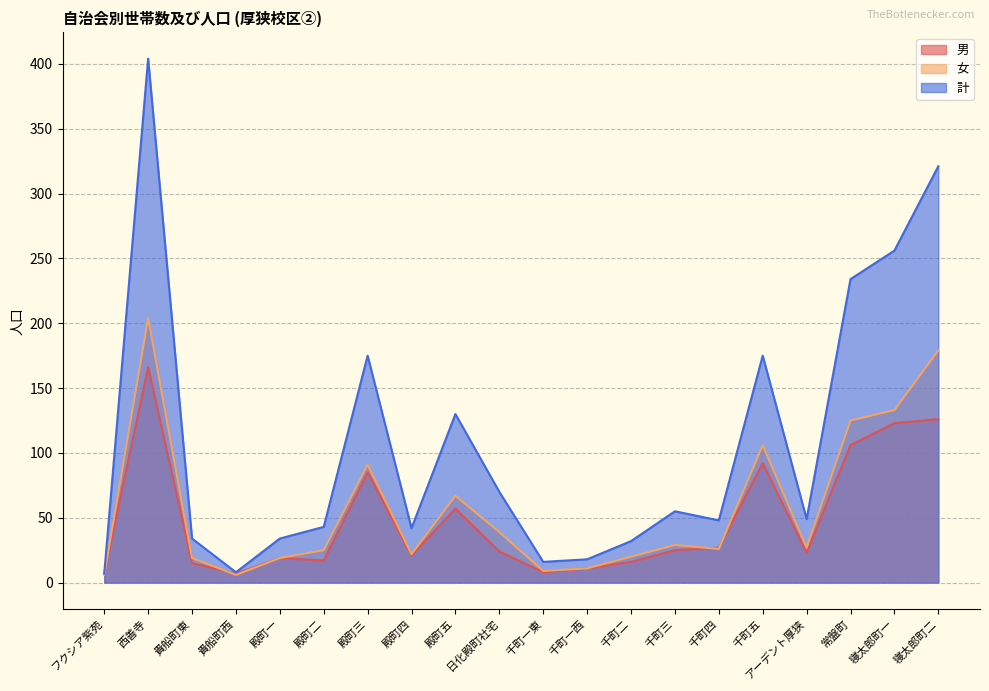

What is the total value across all series at 殿町二?

85